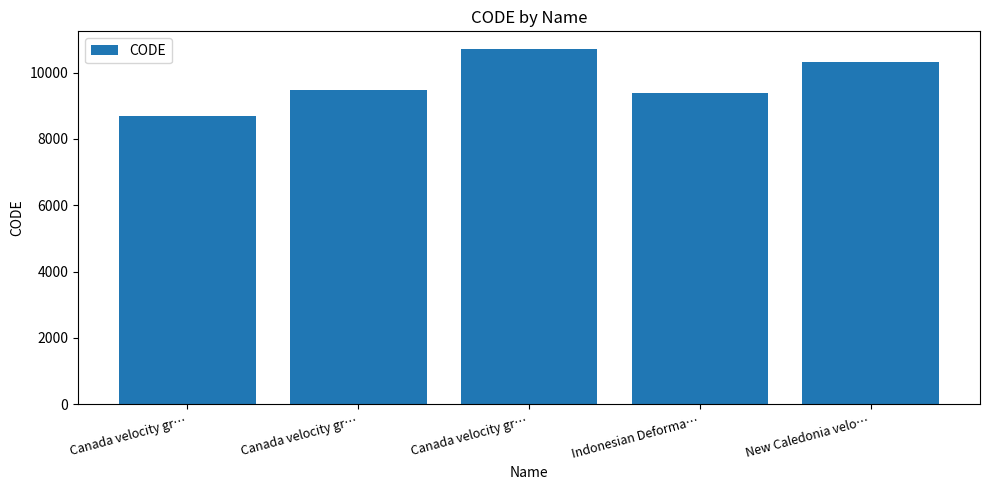

Reading left to right, what are all the values shown in this chart?

8676	9483	10707	9375	10323